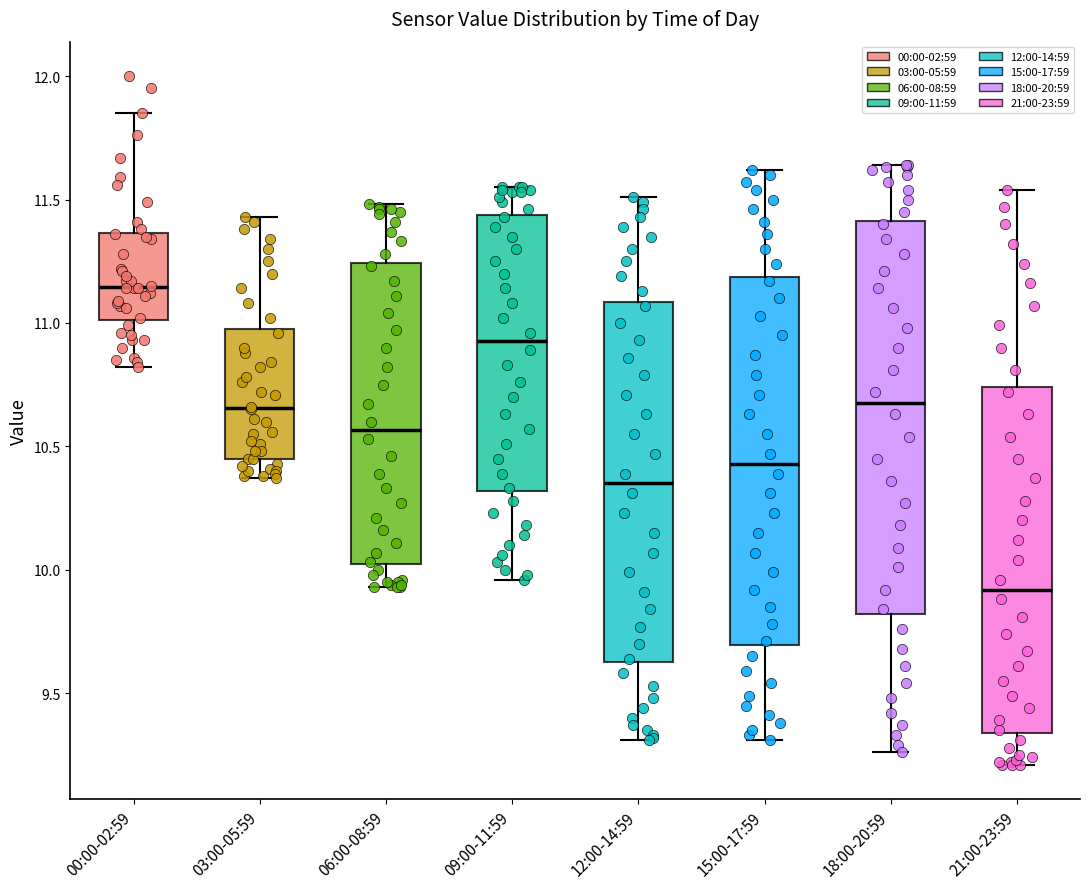

Reading left to right, transcribe this box plot: for each box, give where its median line is, the range the box spans, and where its two whiskers end, as read against the y-axis. The values are not printed on the chart, so give them approximately, as read against the axis.

00:00-02:59: median 11.15, box 11.00 to 11.35, whiskers 10.80 to 11.85
03:00-05:59: median 10.65, box 10.45 to 11.00, whiskers 10.35 to 11.45
06:00-08:59: median 10.55, box 10.00 to 11.25, whiskers 9.95 to 11.50
09:00-11:59: median 10.95, box 10.30 to 11.45, whiskers 9.95 to 11.55
12:00-14:59: median 10.35, box 9.65 to 11.10, whiskers 9.30 to 11.50
15:00-17:59: median 10.45, box 9.70 to 11.20, whiskers 9.30 to 11.60
18:00-20:59: median 10.70, box 9.80 to 11.40, whiskers 9.25 to 11.65
21:00-23:59: median 9.90, box 9.35 to 10.75, whiskers 9.20 to 11.55